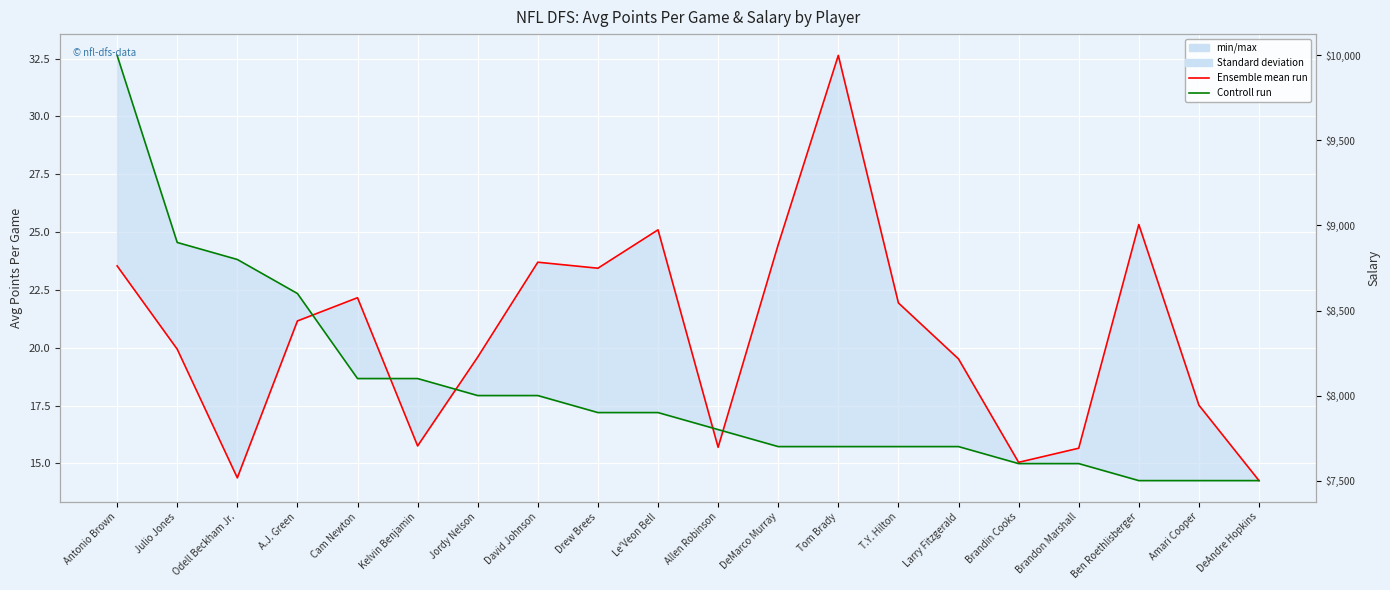

True or false: Ensemble mean run (AvgPointsPerGame) has a value of 15.7 at Brandon Marshall.

True